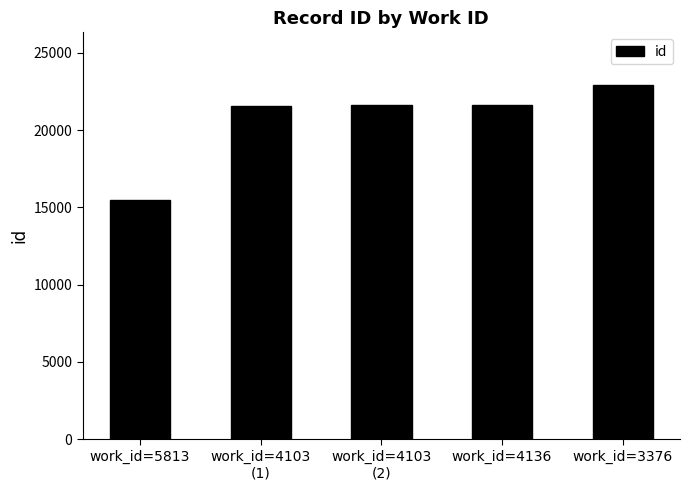

What is the difference between the maximum and minimum values?

7385